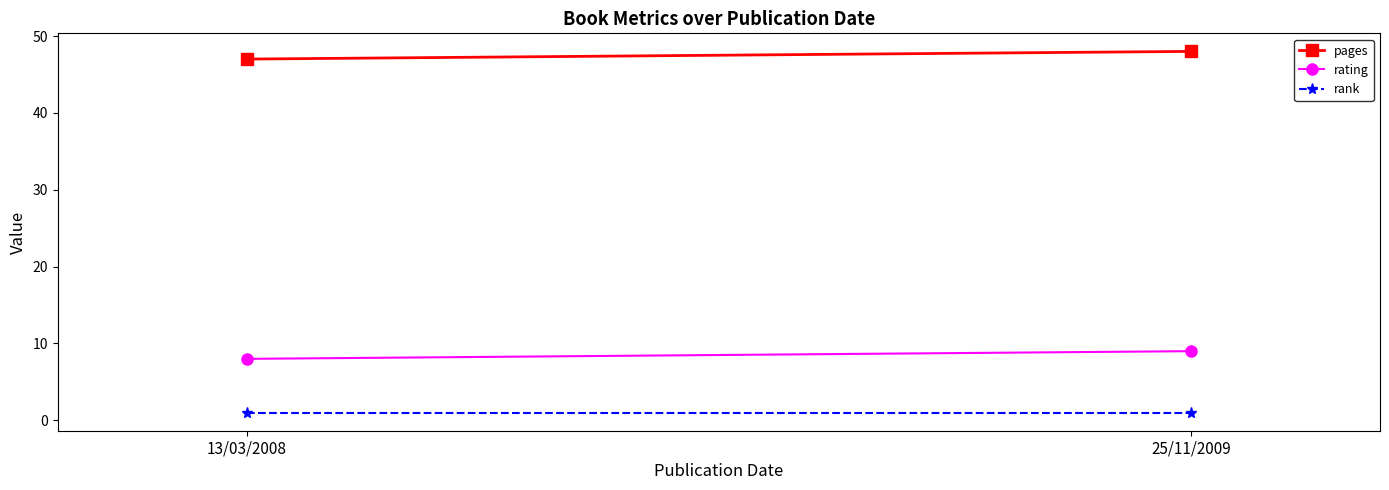

What are all the series names shown in the legend?

pages, rating, rank